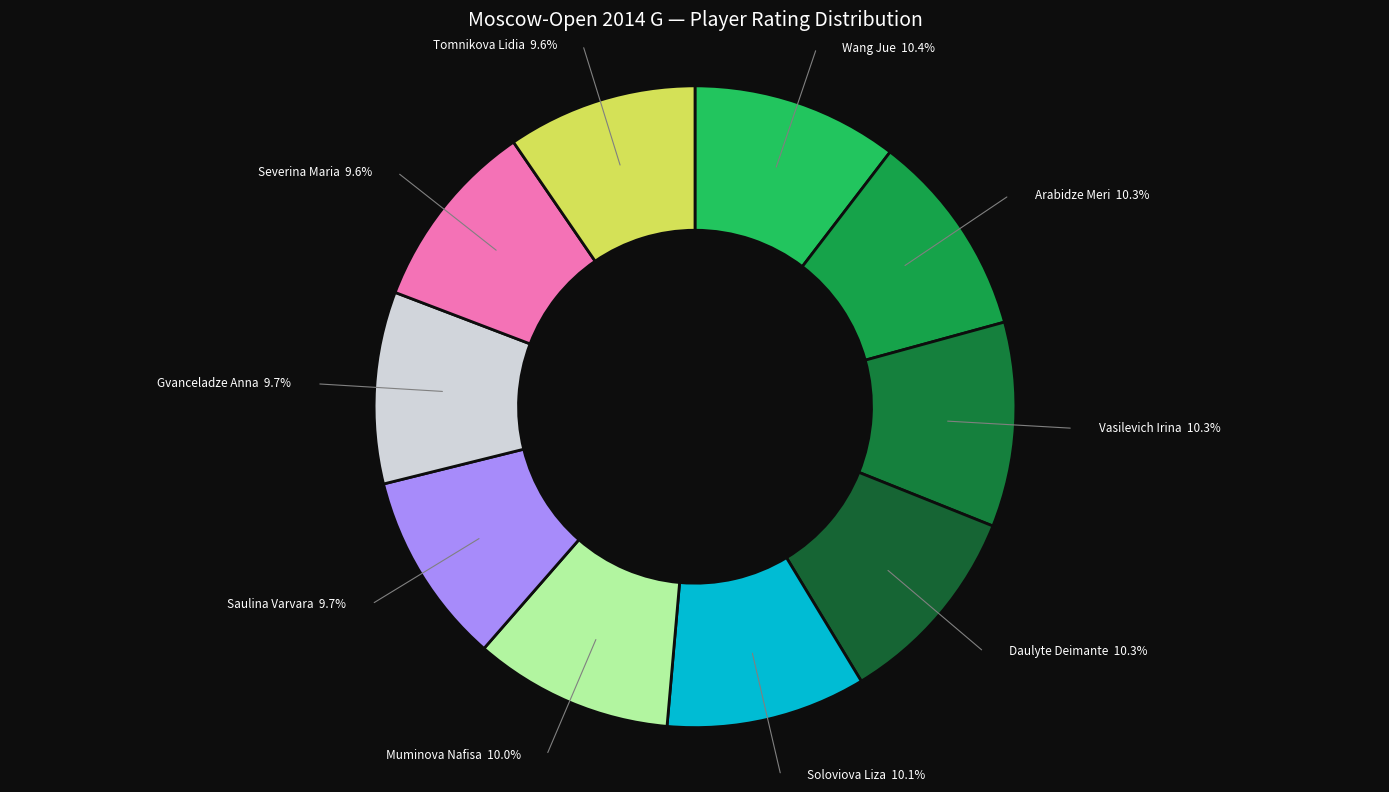

Is there a majority slice in this chart?

No